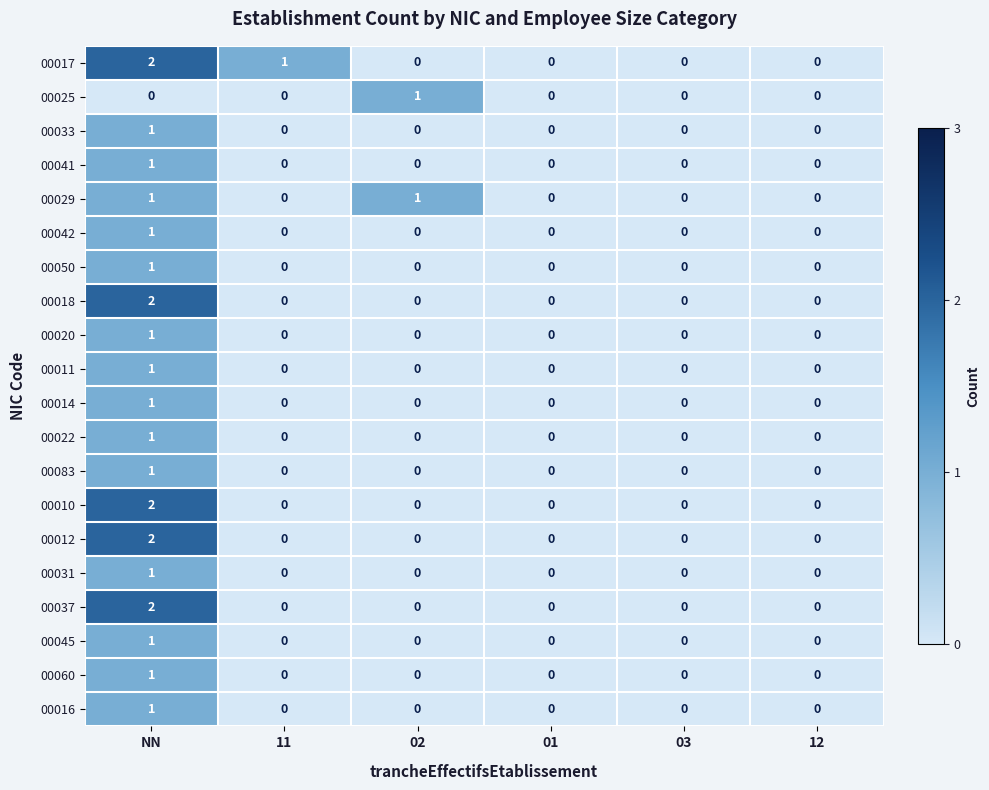

The value of 00014 at NN is 2. True or false?

False